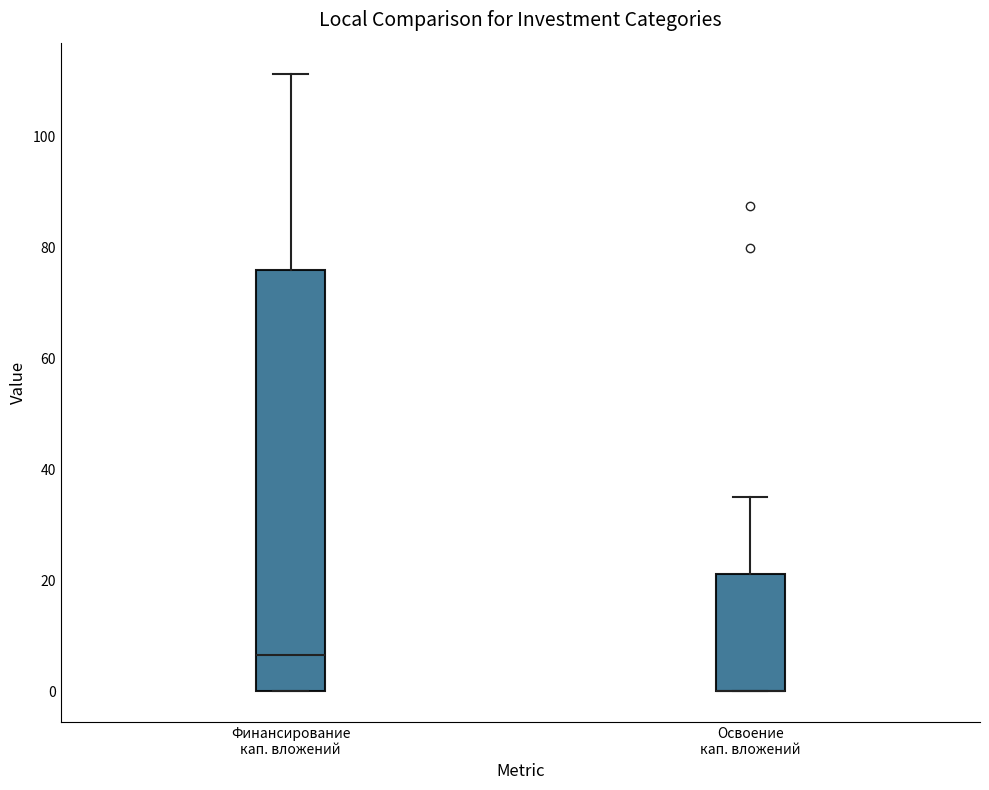

Reading left to right, transcribe this box plot: for each box, give where its median line is, the range the box spans, and where its two whiskers end, as read against the y-axis. The values are not printed on the chart, so give them approximately, as read against the axis.

Финансирование кап. вложений: median 6, box 0 to 76, whiskers 0 to 112
Освоение кап. вложений: median 0 (drawn on the box's lower edge), box 0 to 22, whiskers 0 to 36